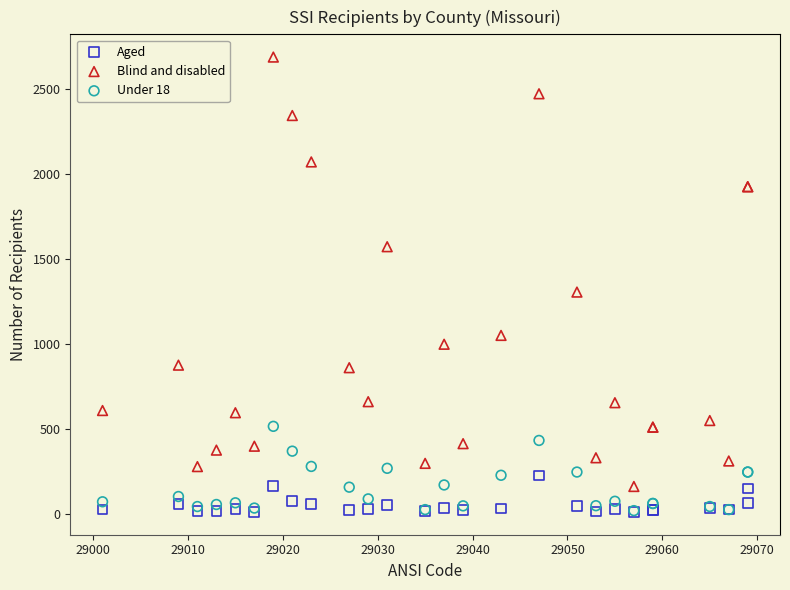

What are all the series names shown in the legend?

Aged, Blind and disabled, Under 18